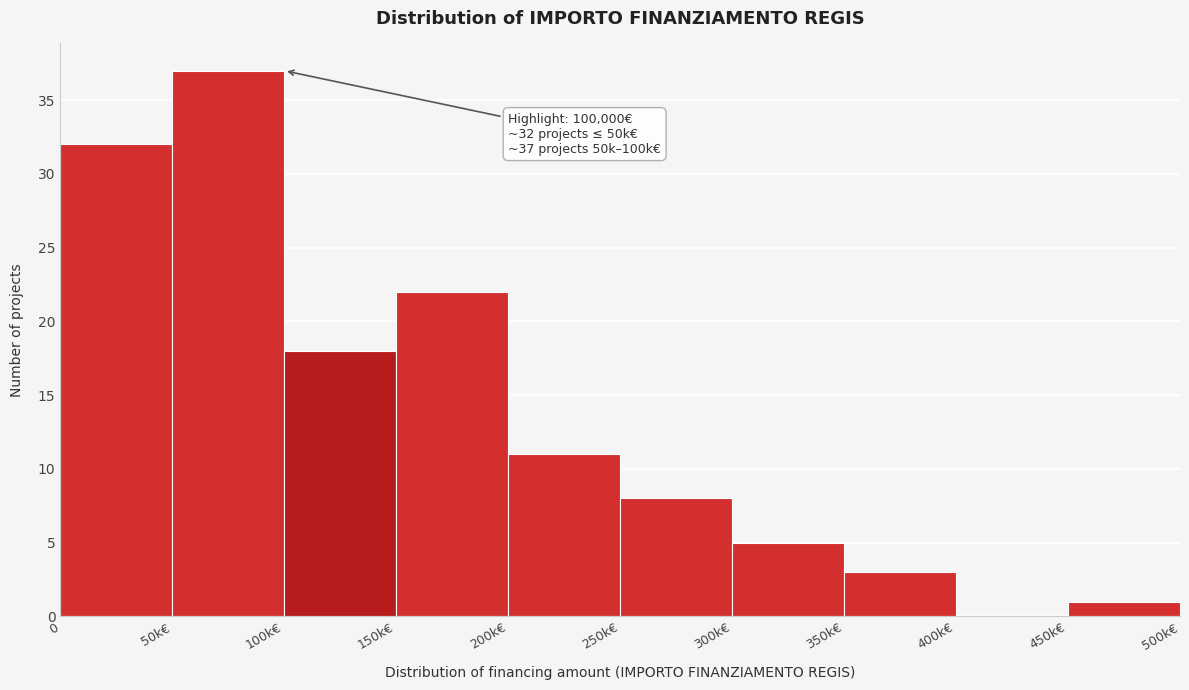

Reading left to right, what are all the values shown in this chart?

0=32	50k€=37	100k€=18	150k€=22	200k€=11	250k€=8	300k€=5	350k€=3	400k€=0	450k€=1